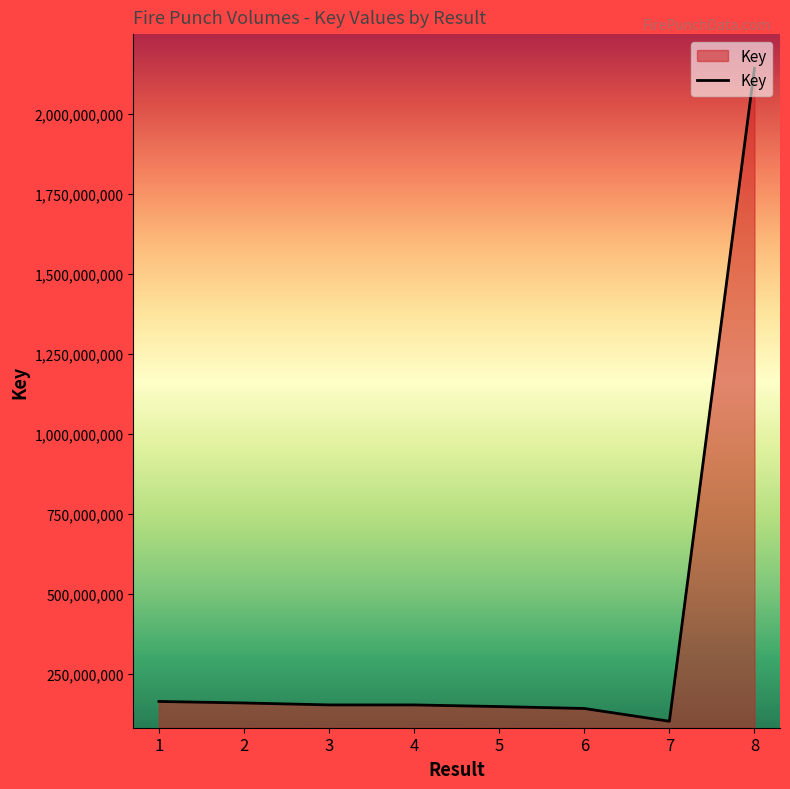

What is the difference between the maximum and minimum values?

2040707290